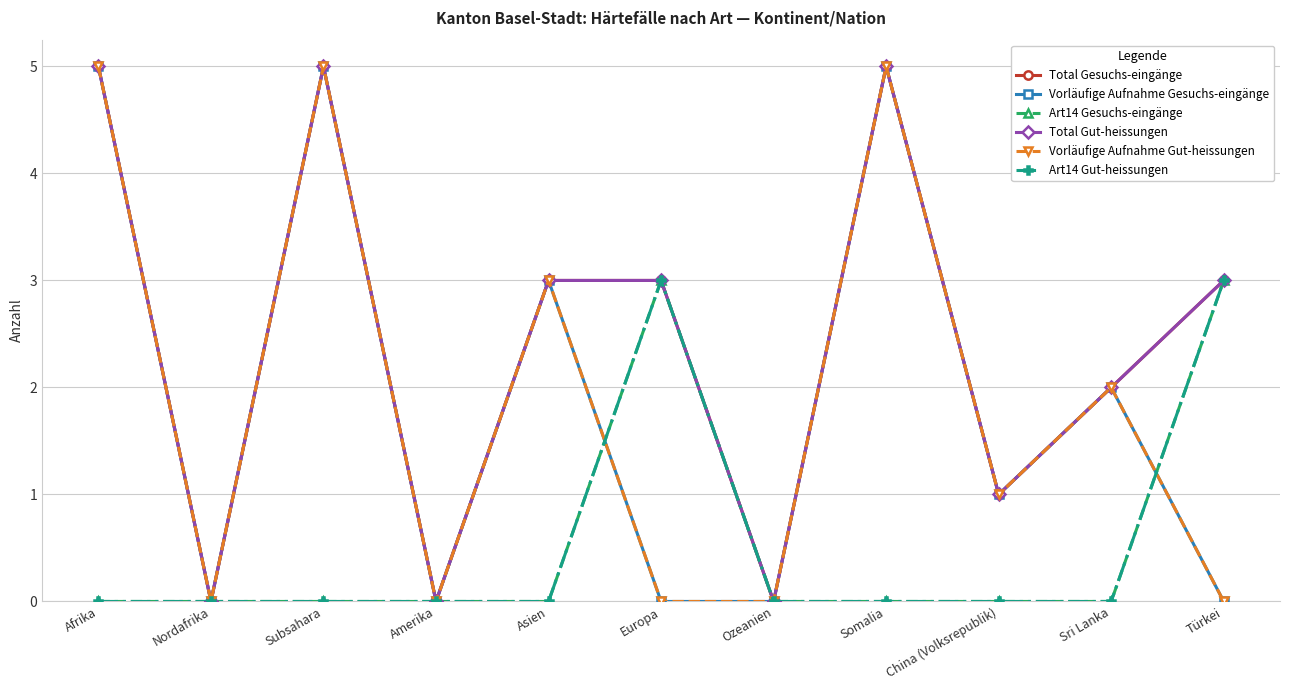

Is this an area chart (filled region under the line)?

No